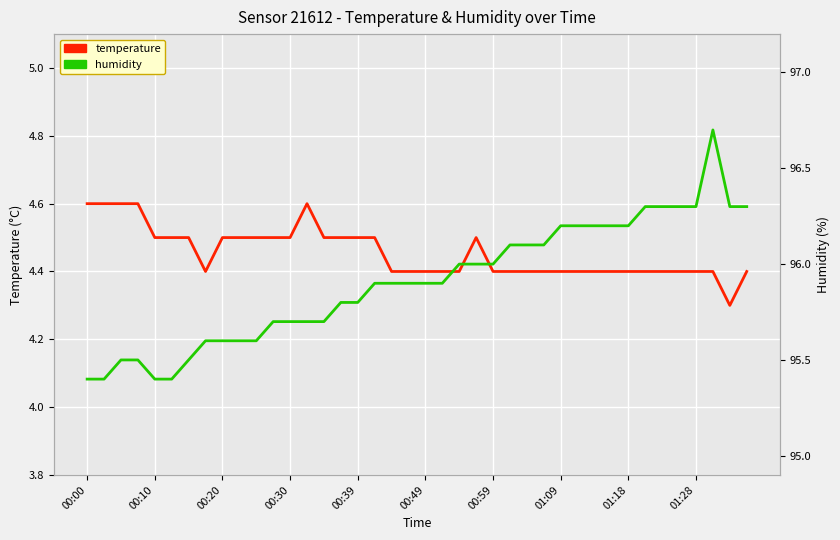

What is the average value of the temperature series?

4.5